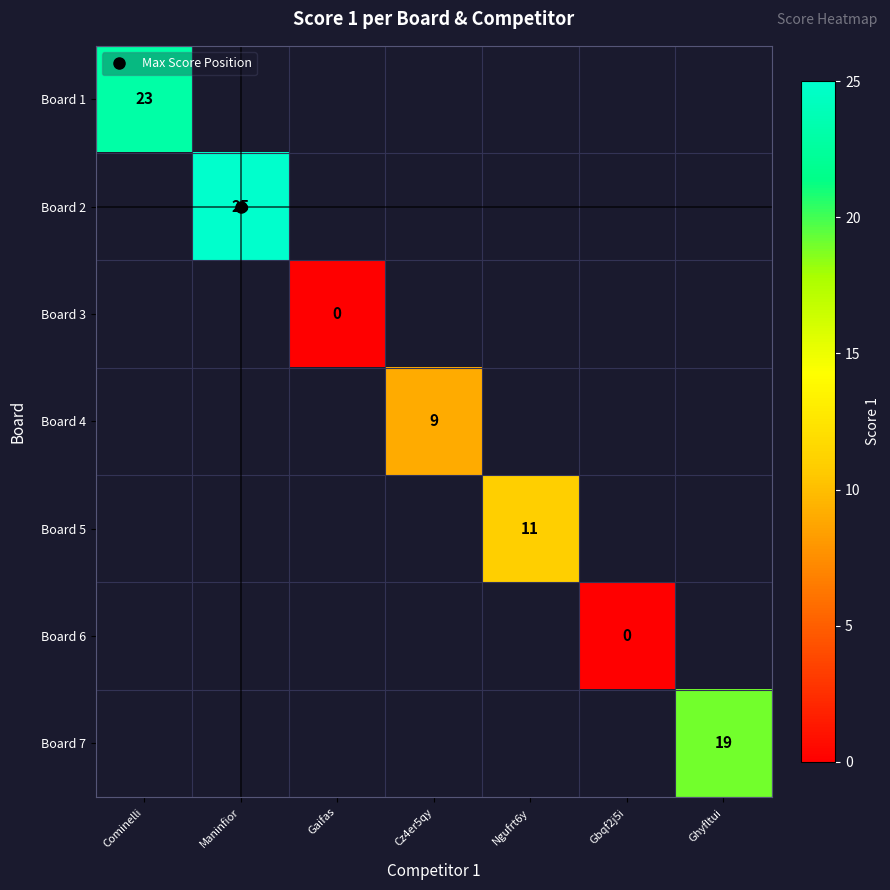

Which has a higher value, Cz4er5qy or Maninfior?

Maninfior